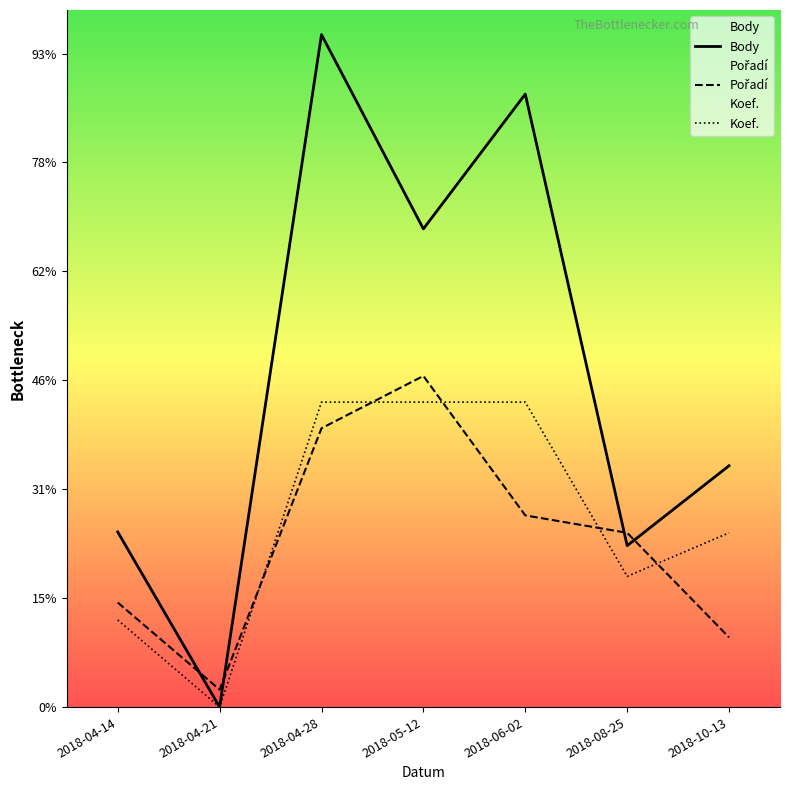

True or false: Koef. and Body intersect in this chart.

False